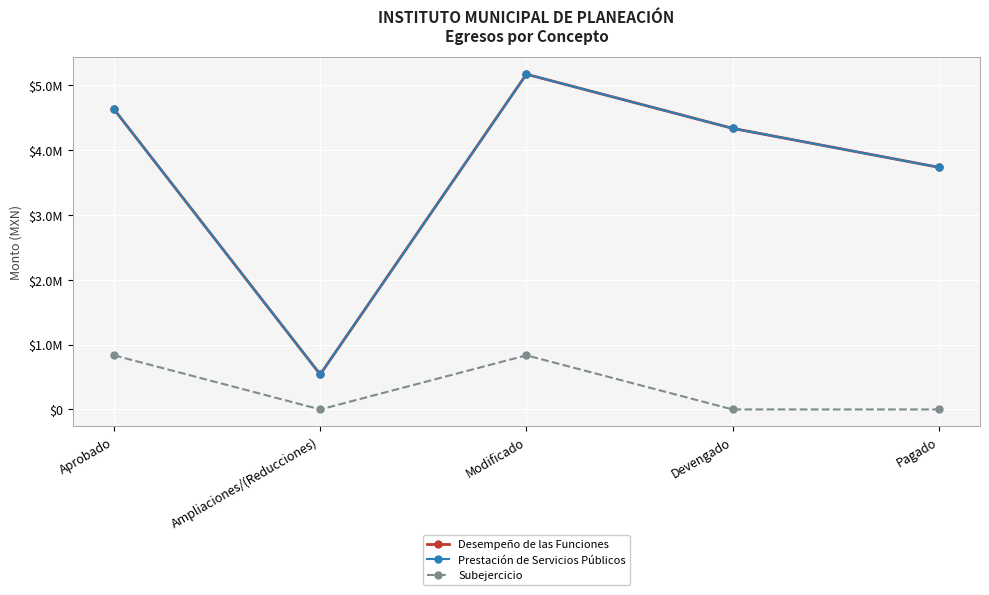

Does the chart have visible grid lines?

Yes